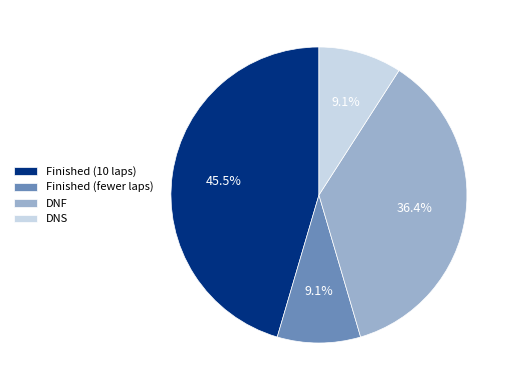

How many segments does this pie chart have?

4